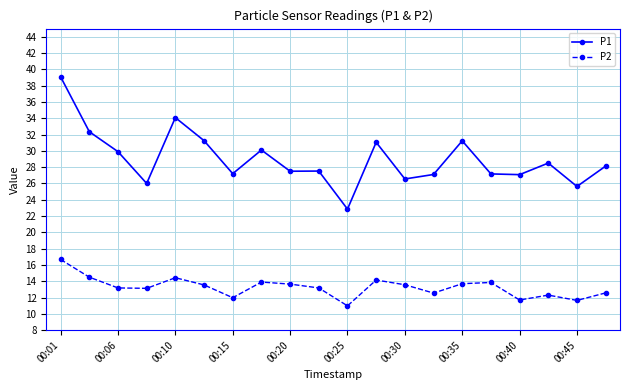

Which series has the largest total across all categories?

P1